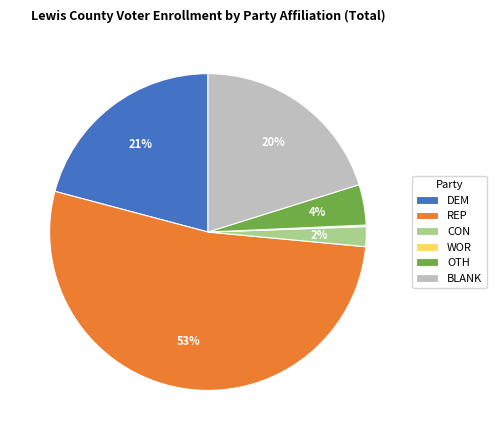

Is the sum of BLANK and REP greater than half?

Yes